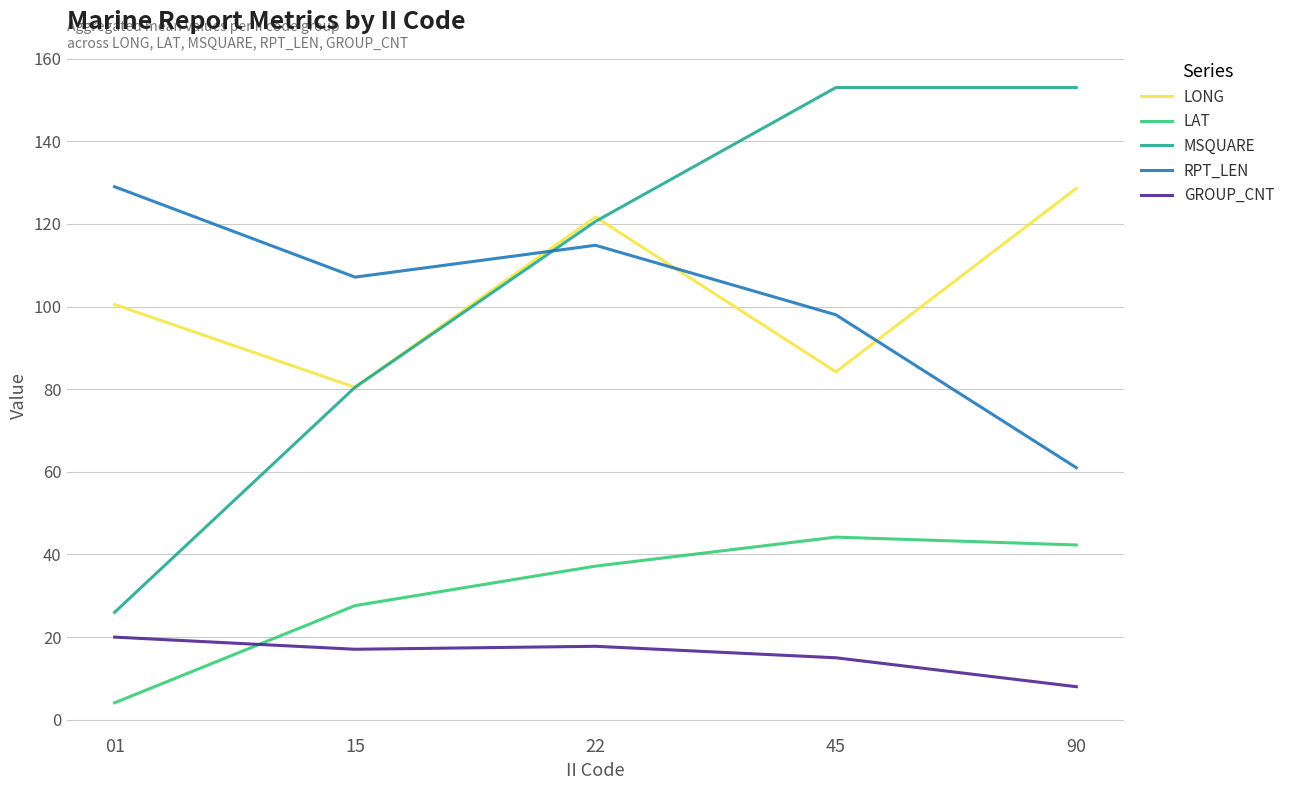

What is the approximate value of GROUP_CNT at 01?

20.0